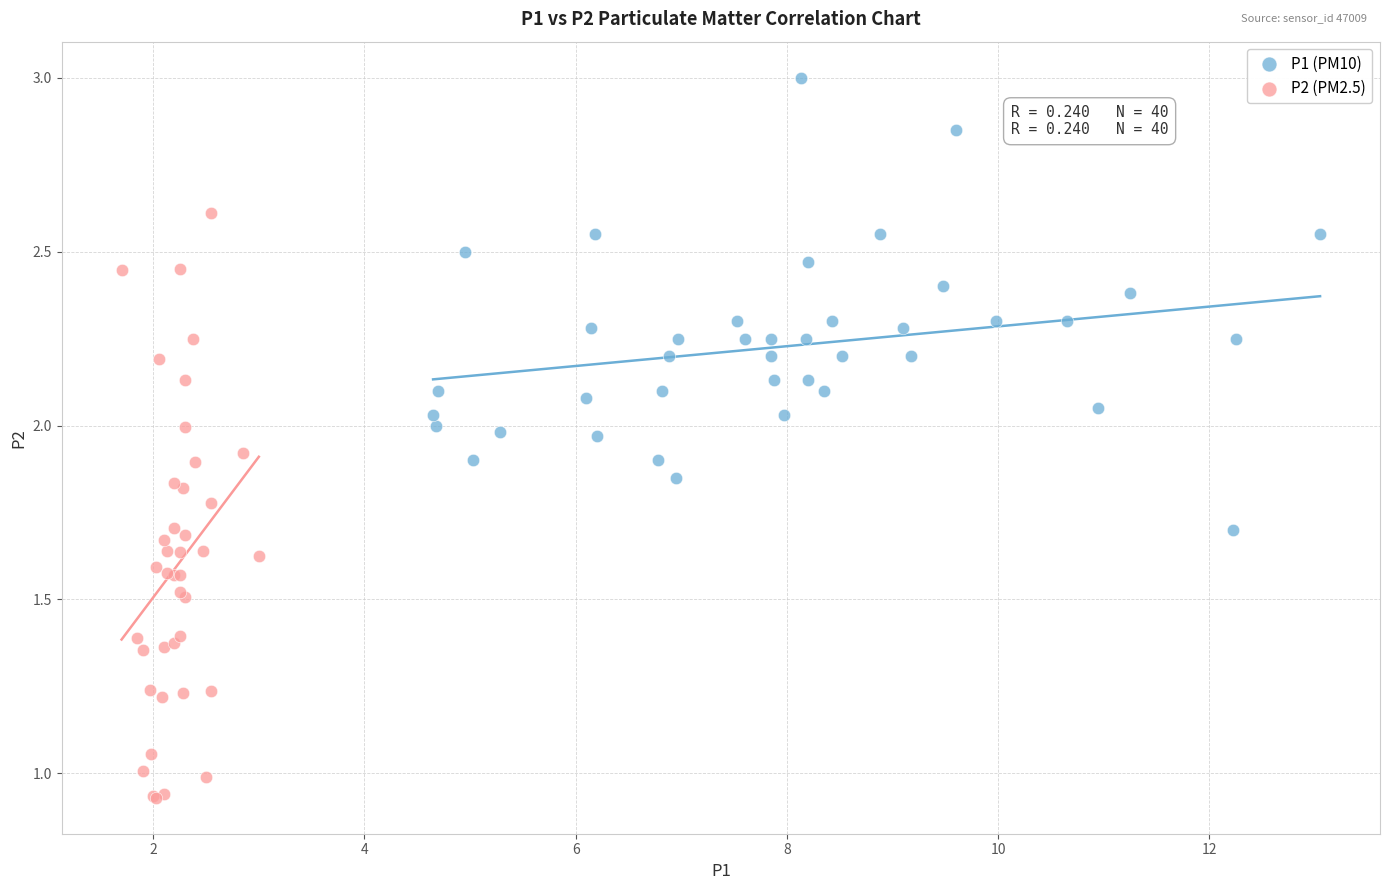

Which series has the largest Y range (max minus min)?

P2 (PM2.5)